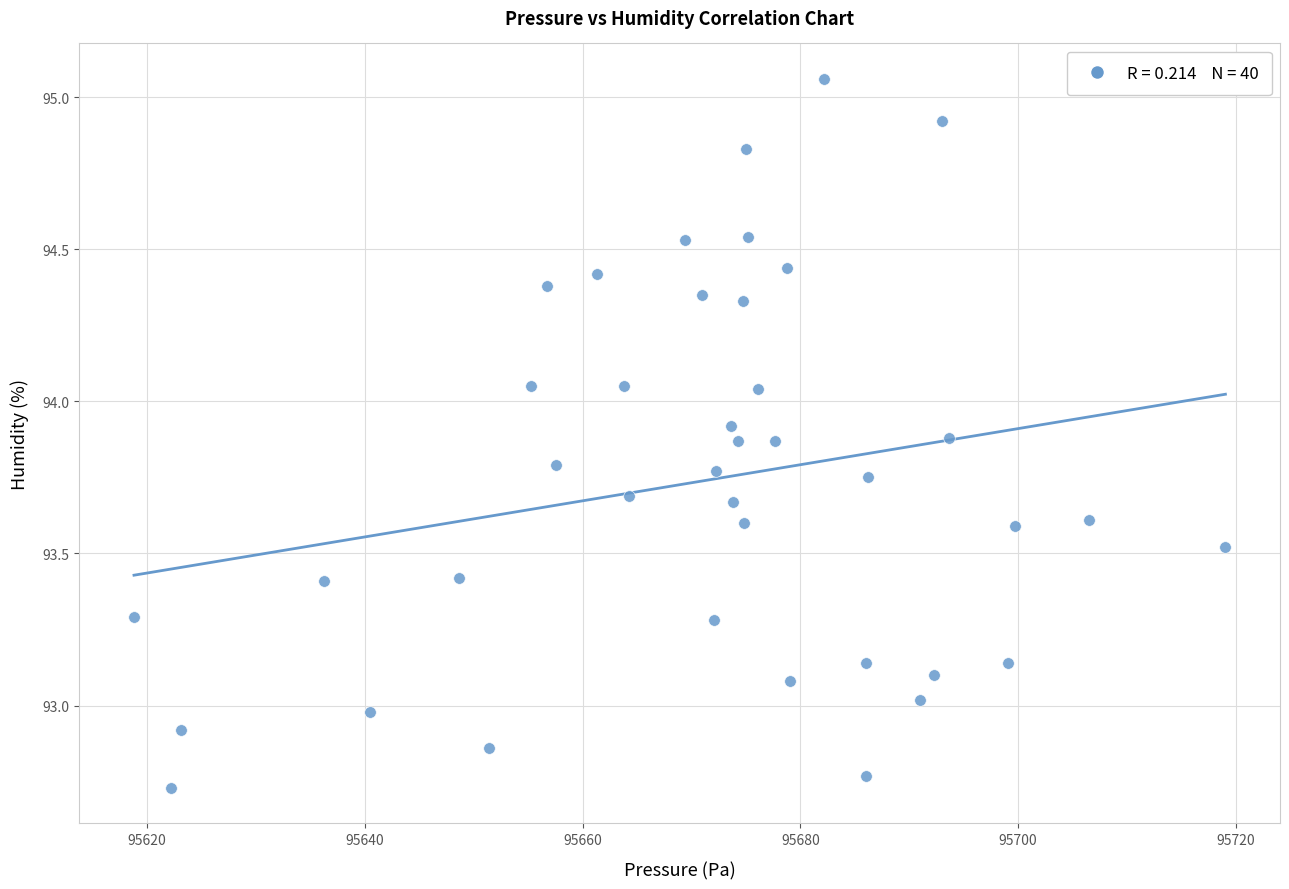

What is the range of Y values (max minus min)?

2.3